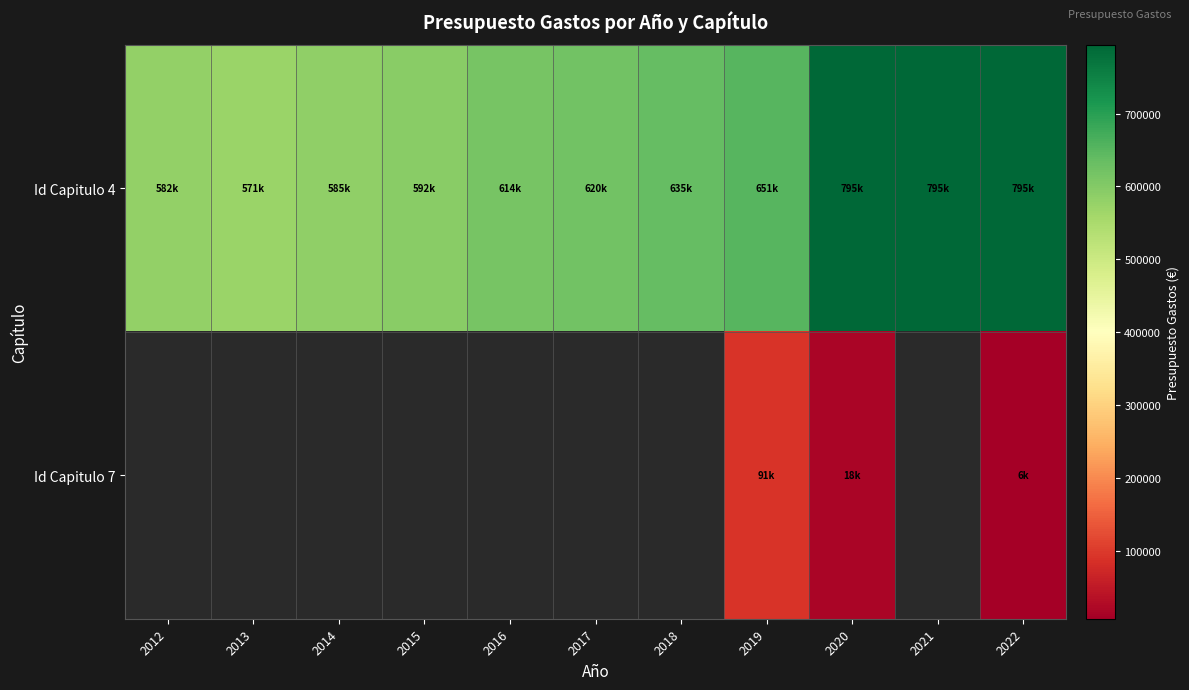

Which series changed the most between 2021 and 2022?

Id Capitulo 4